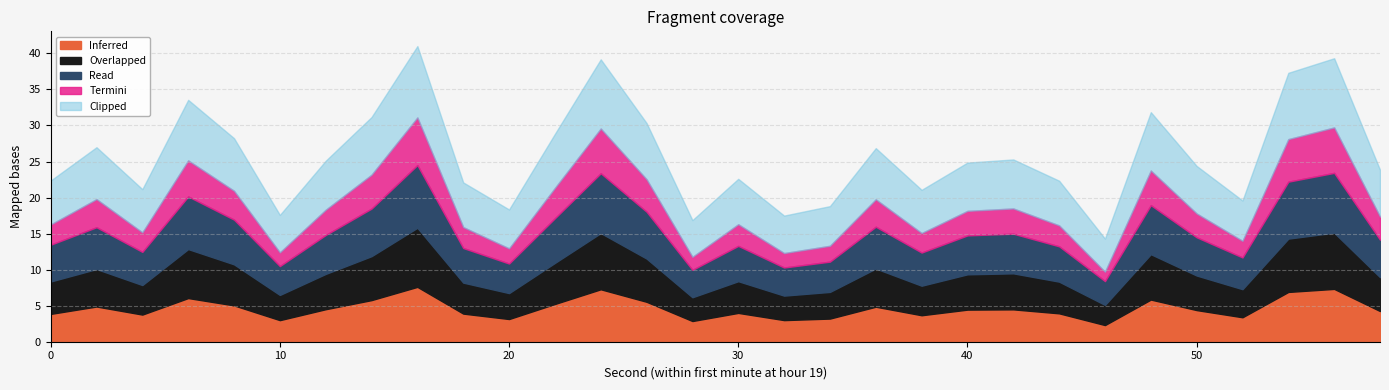

What is the lowest value of the Inferred series?

2.3